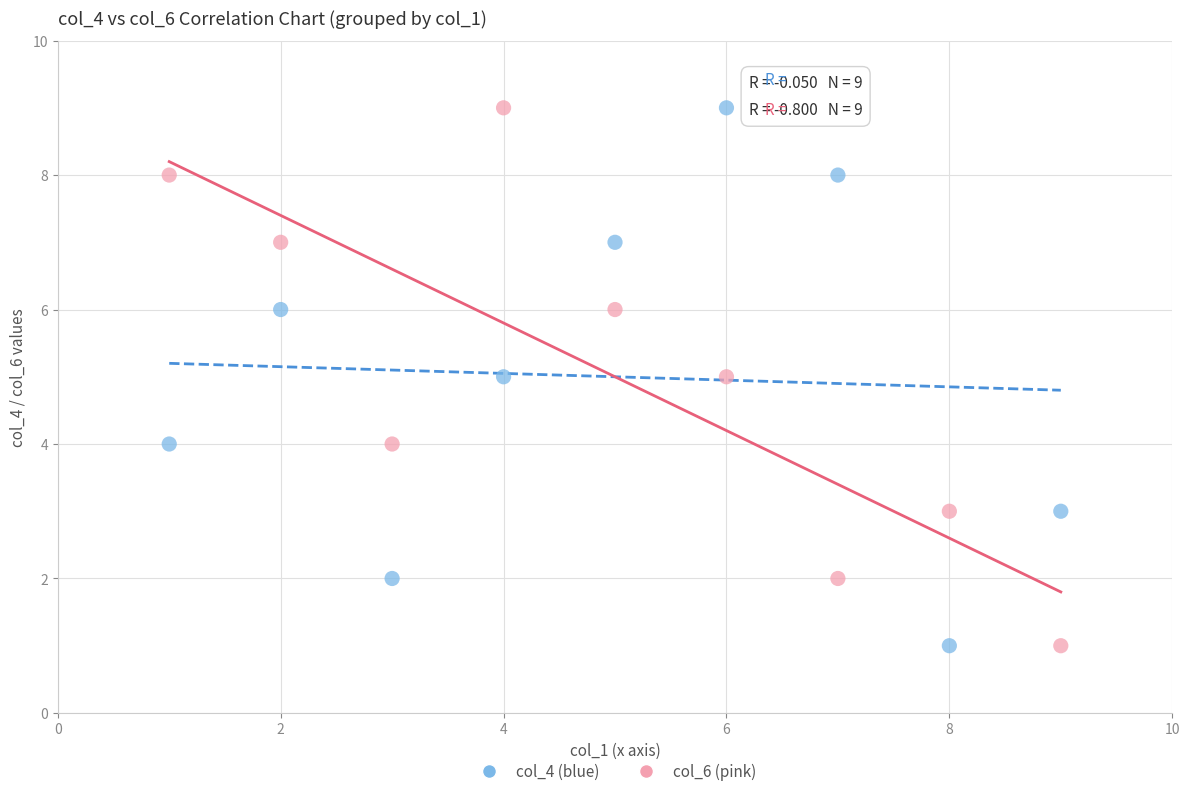

Across all data points, what is the range of X values (max minus min)?

8